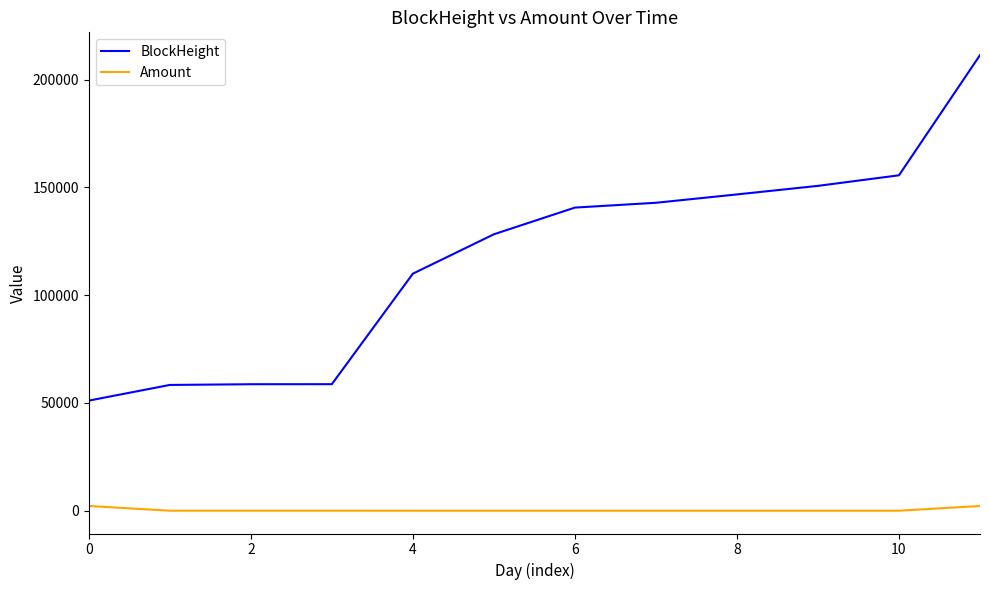

What is the average value of the Amount series?

368.3